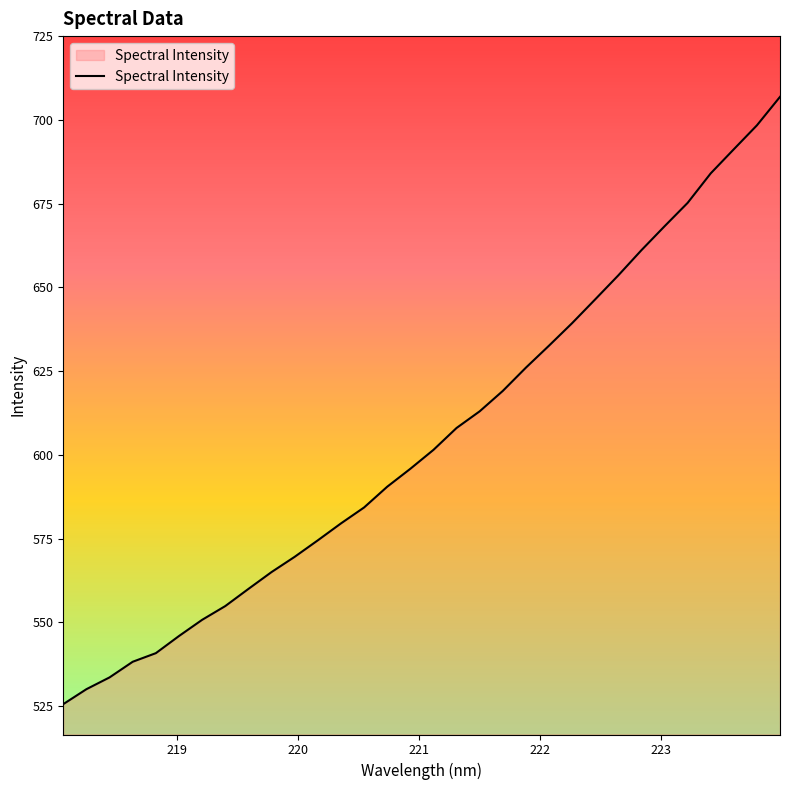

How many values exceed 601?

16